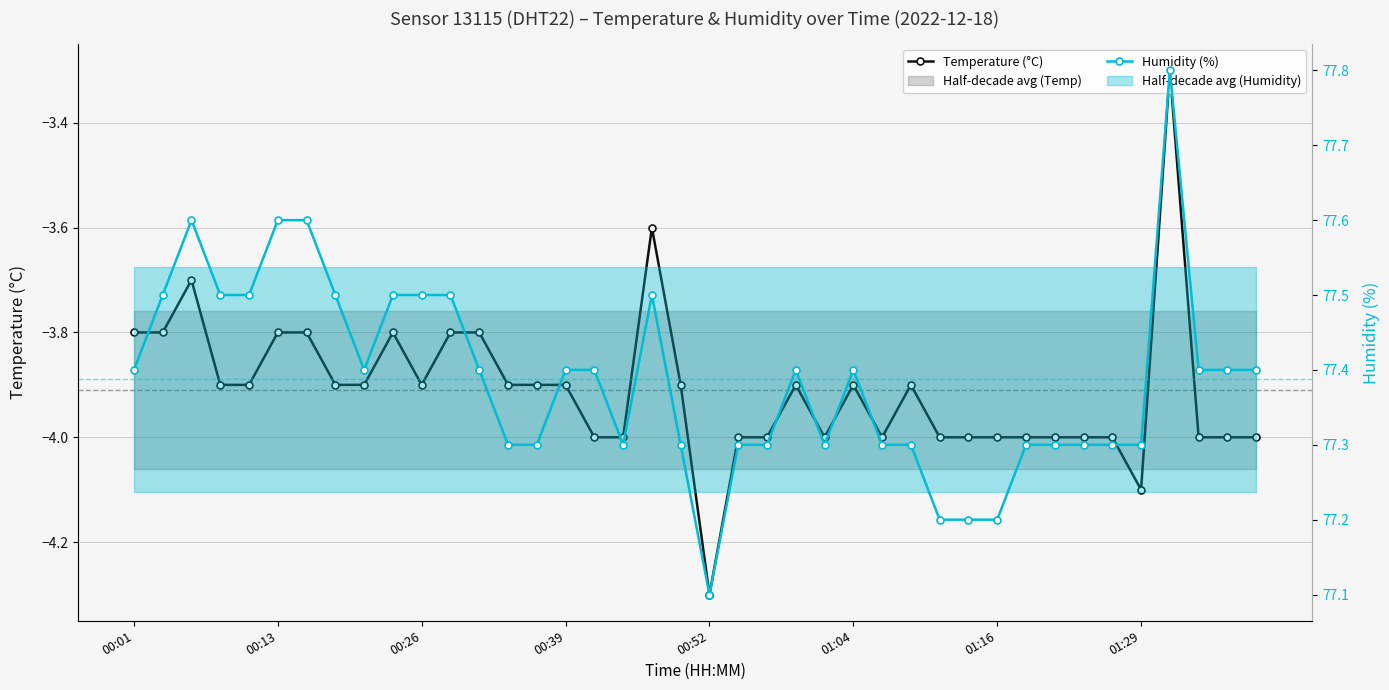

What is the average value of the Humidity (%) series?

77.4